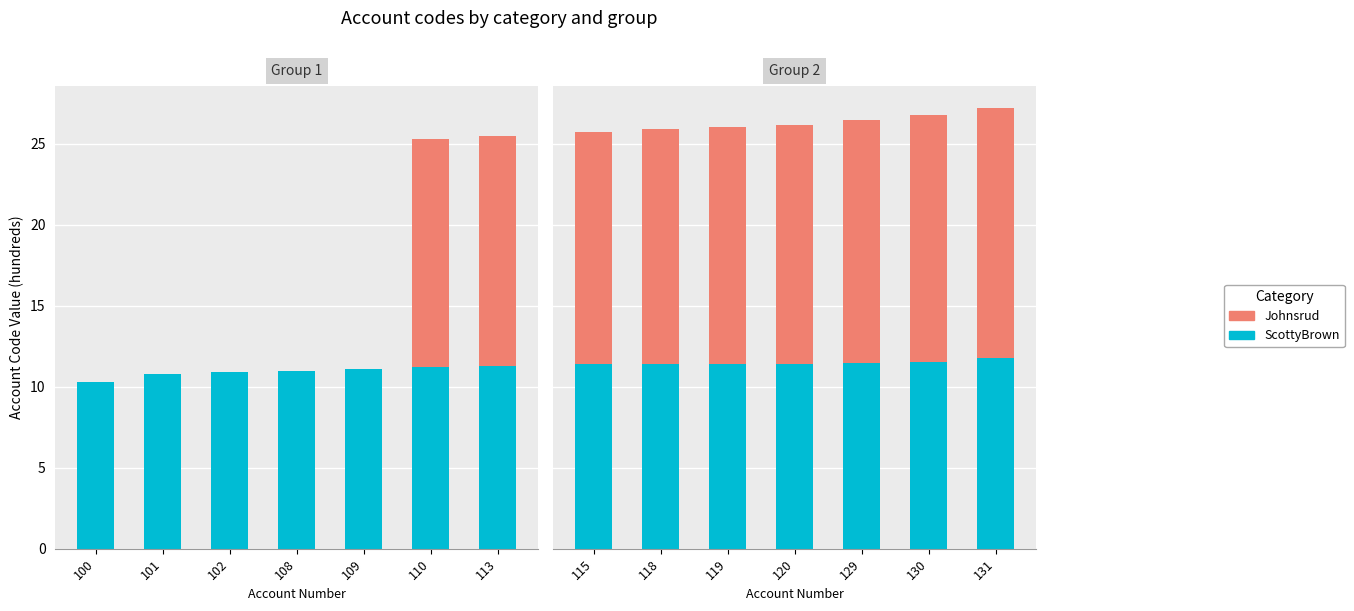

What are all the series names shown in the legend?

ScottyBrown, Johnsrud